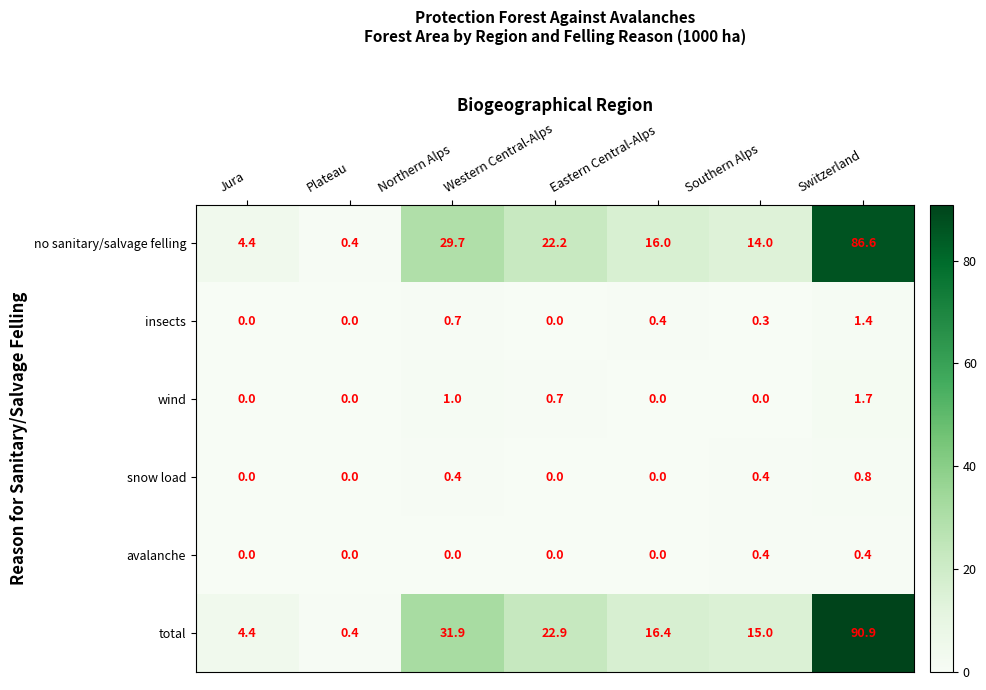

What is the minimum value for no sanitary/salvage felling?

0.4